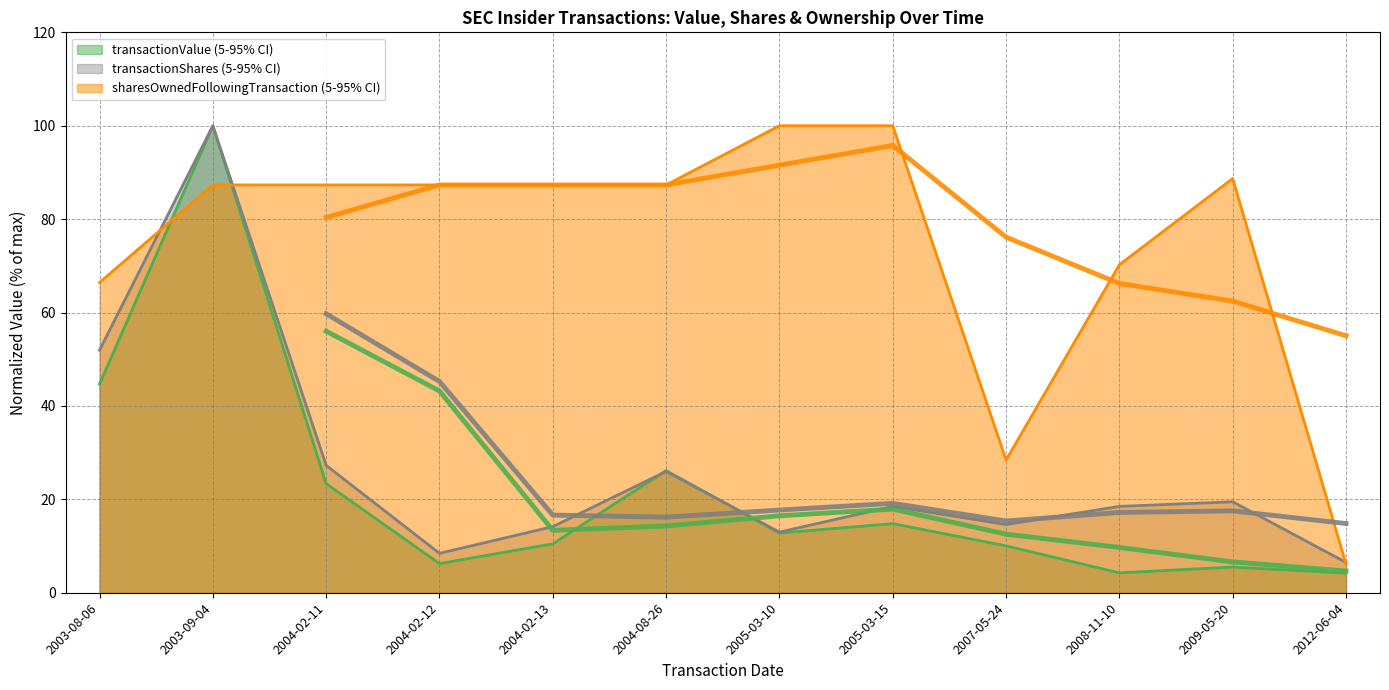

In transactionValue (line), how many points are higher than both neighbors (excluding endpoints)?

4